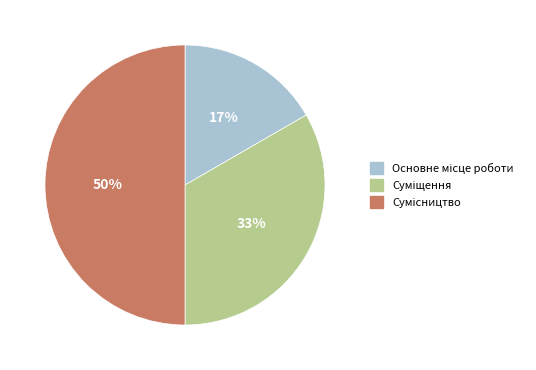

To the nearest percent, what is the average slice percentage?

33%